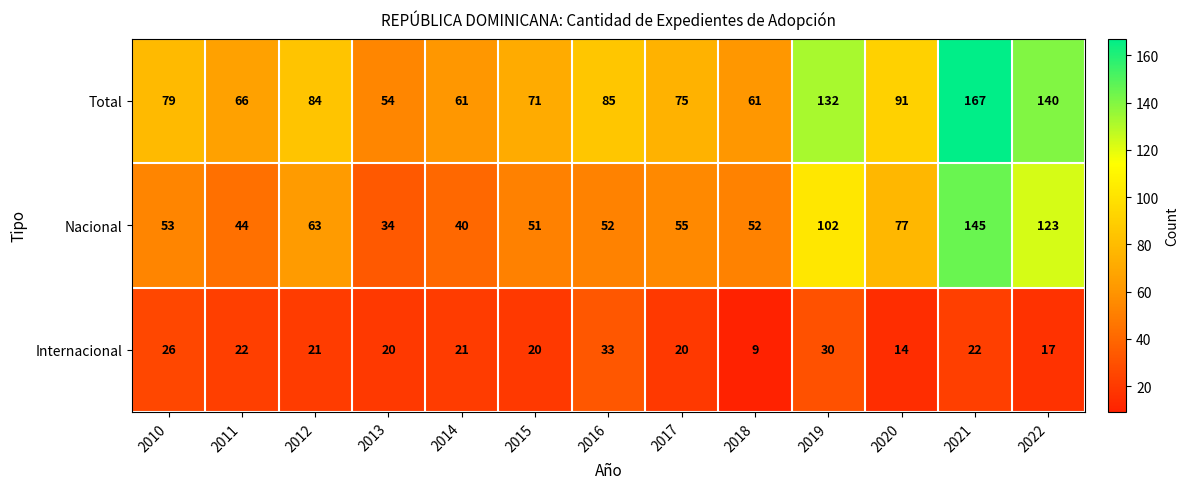

What is the difference between the highest and lowest values at 2014?

40